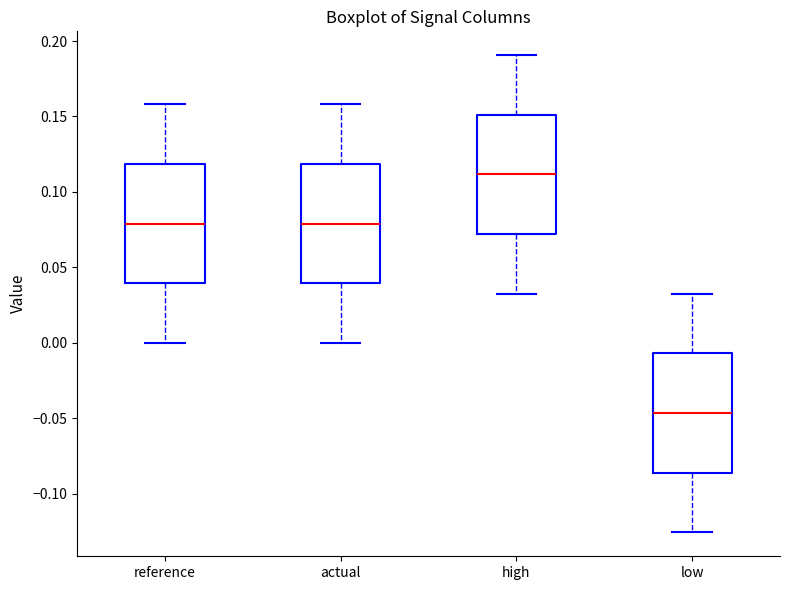

Where does the lower whisker of the box for actual end on the y-axis? The values are not printed on the chart, so give them approximately, as read against the axis.

0.000